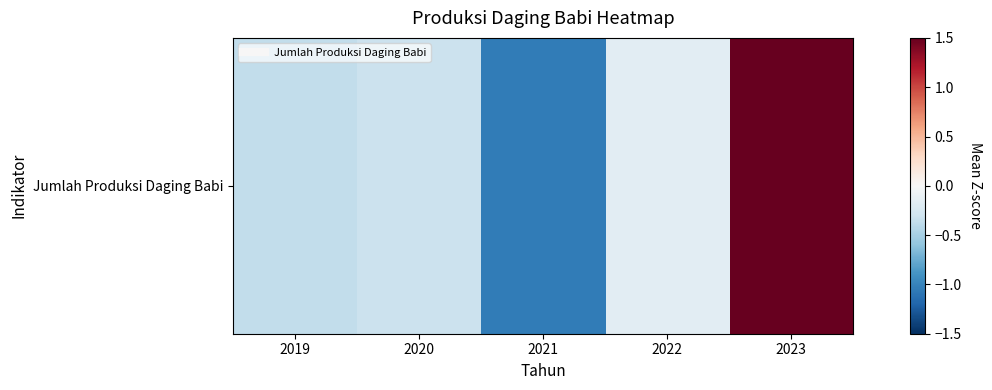

What is the maximum value shown in the chart?

1.9